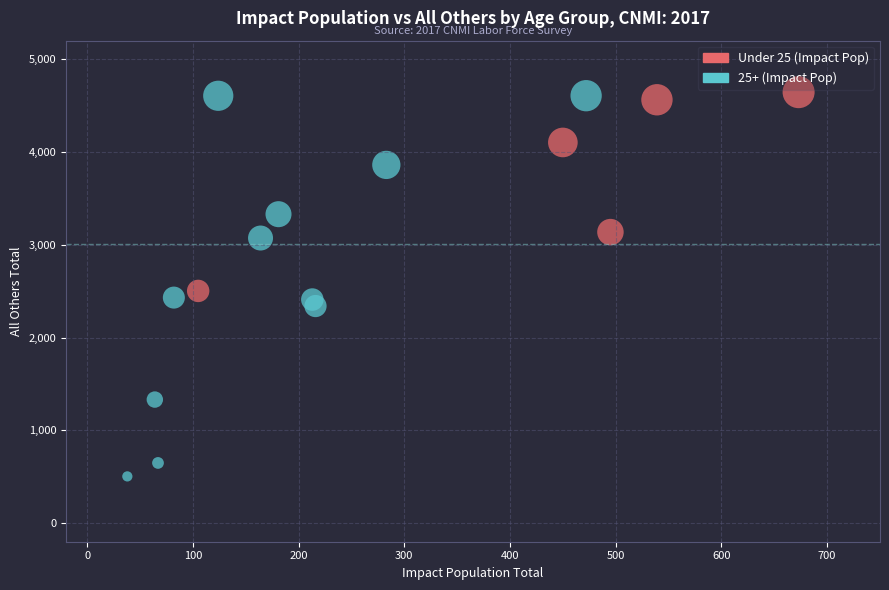

Which series reaches the minimum Y coordinate?

25+ (Impact Pop)